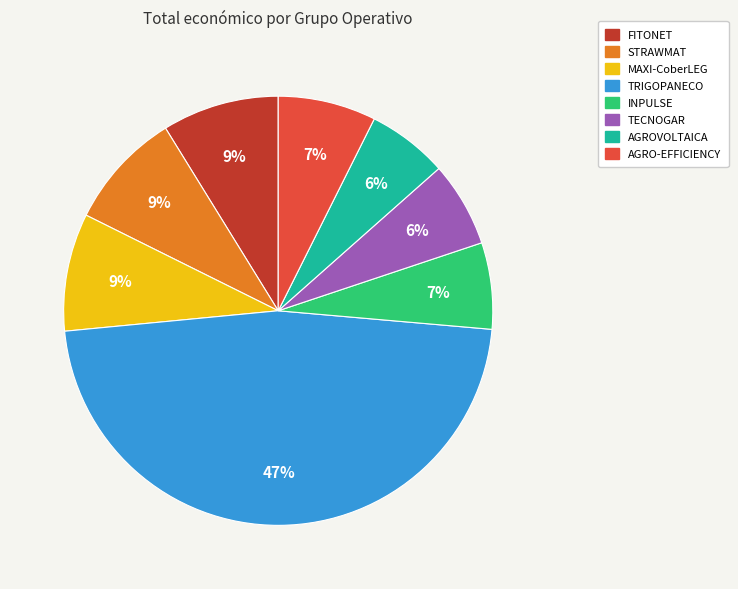

To the nearest percent, what is the difference between the largest and smallest slice percentages?

41%